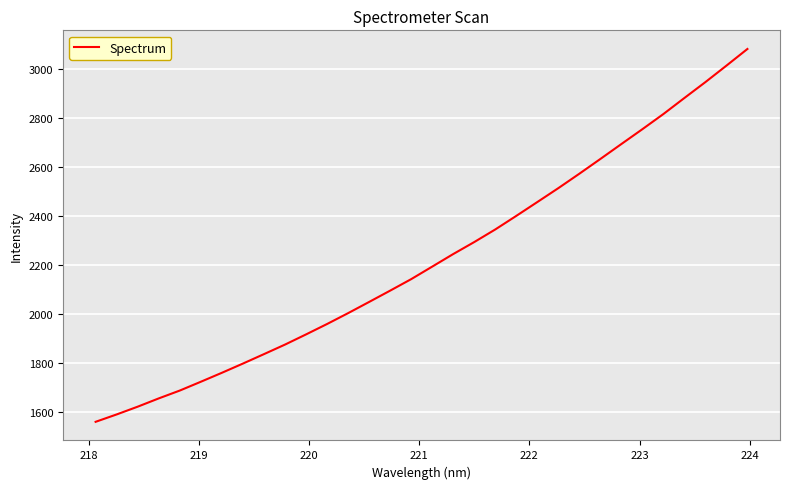

What is the greatest value displayed?

3082.3